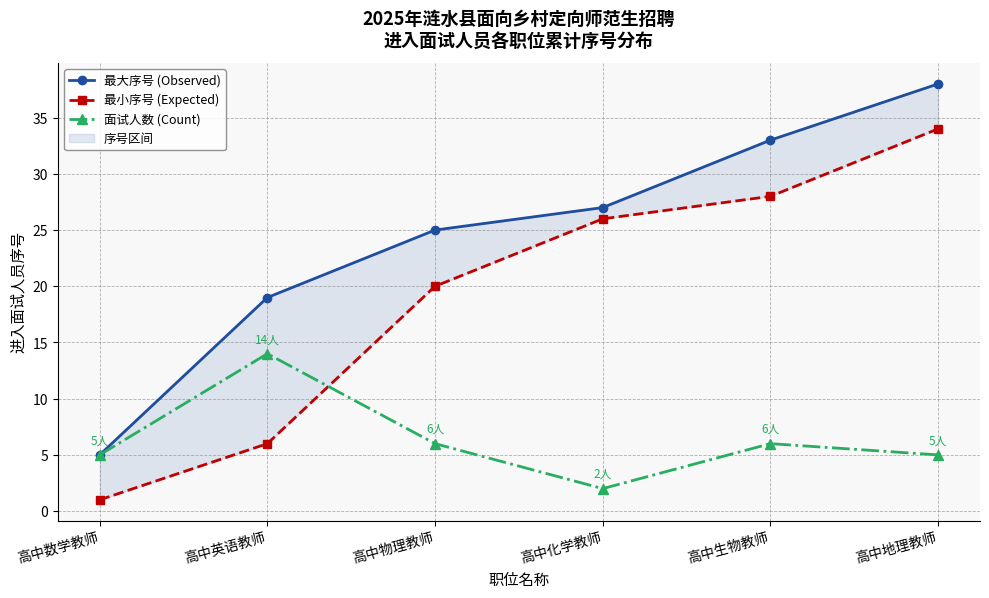

Which series has the largest range (max minus min)?

最大序号 (Observed)